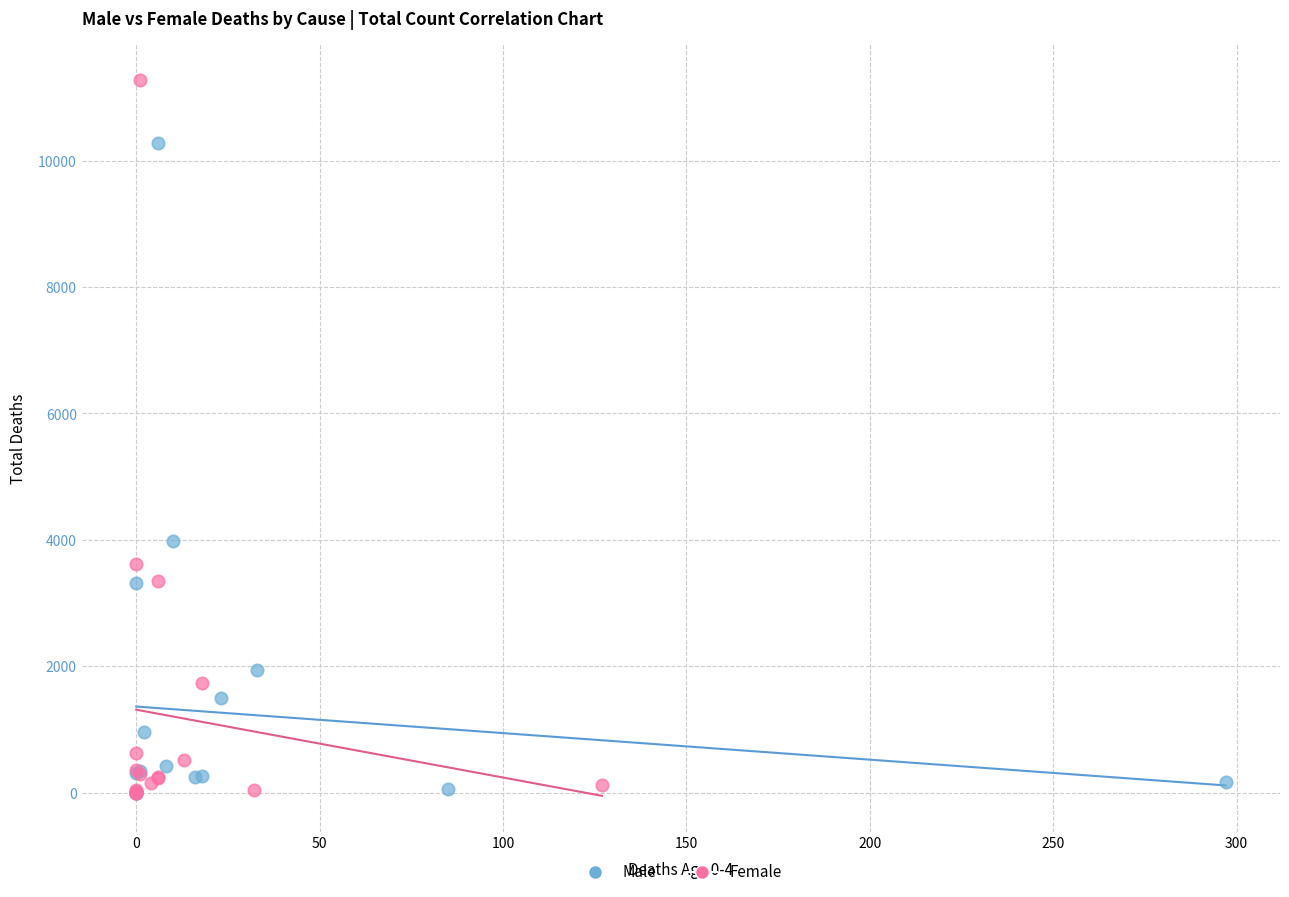

Which series contains the highest Y value?

Female